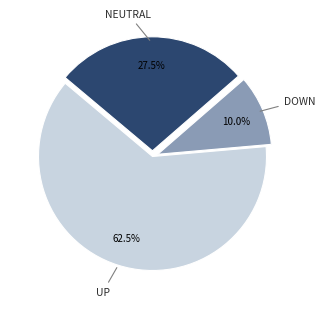

What is the majority slice?

UP